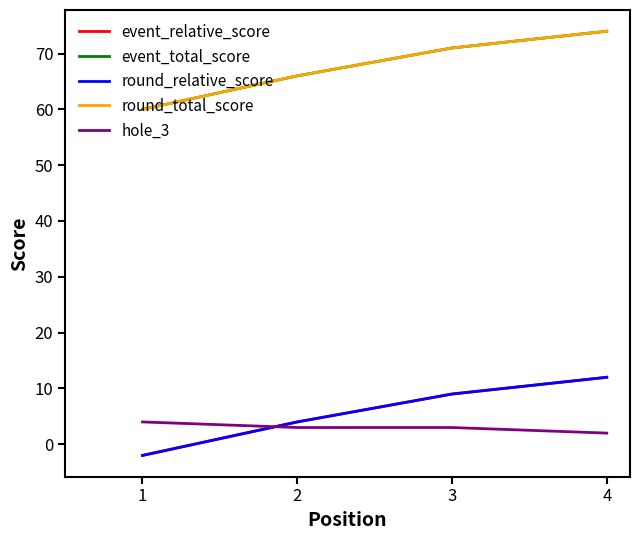

Does the chart have visible grid lines?

No